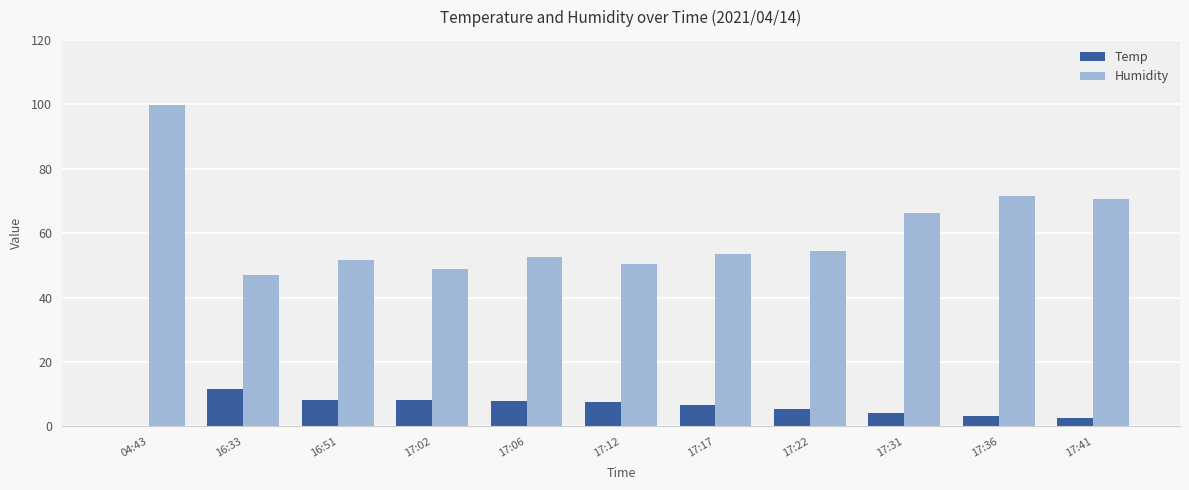

What is the sum of the Humidity values at 04:43 and 17:41?

170.4